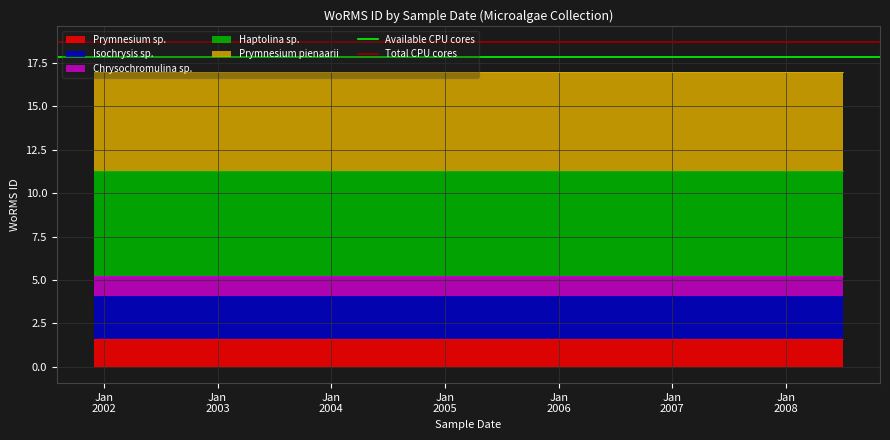

How many categories are shown in the chart?

2